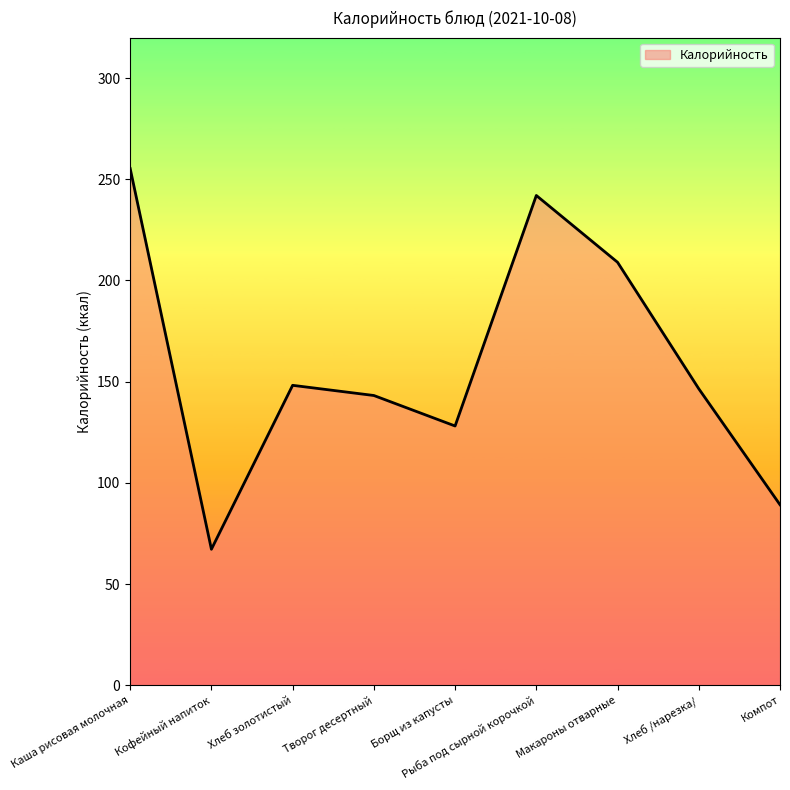

What is the ratio of the value at Рыба под сырной корочкой to the value at Борщ из капусты?

1.9